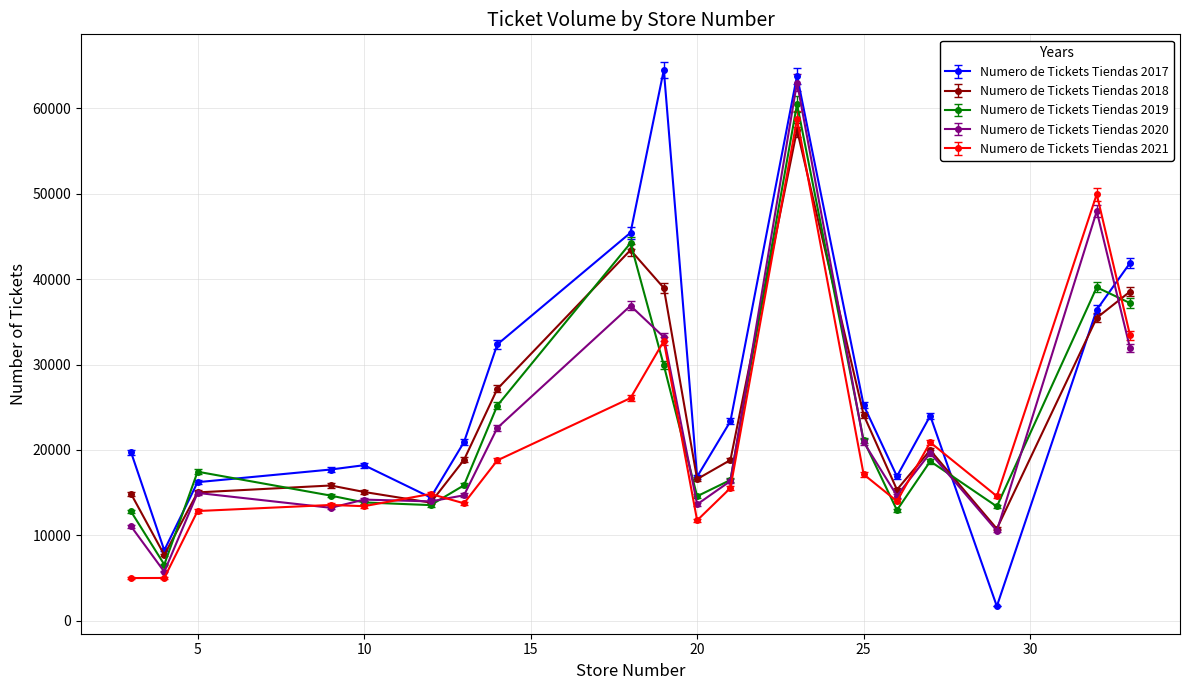

What are all the series names shown in the legend?

Numero de Tickets Tiendas 2017, Numero de Tickets Tiendas 2018, Numero de Tickets Tiendas 2019, Numero de Tickets Tiendas 2020, Numero de Tickets Tiendas 2021